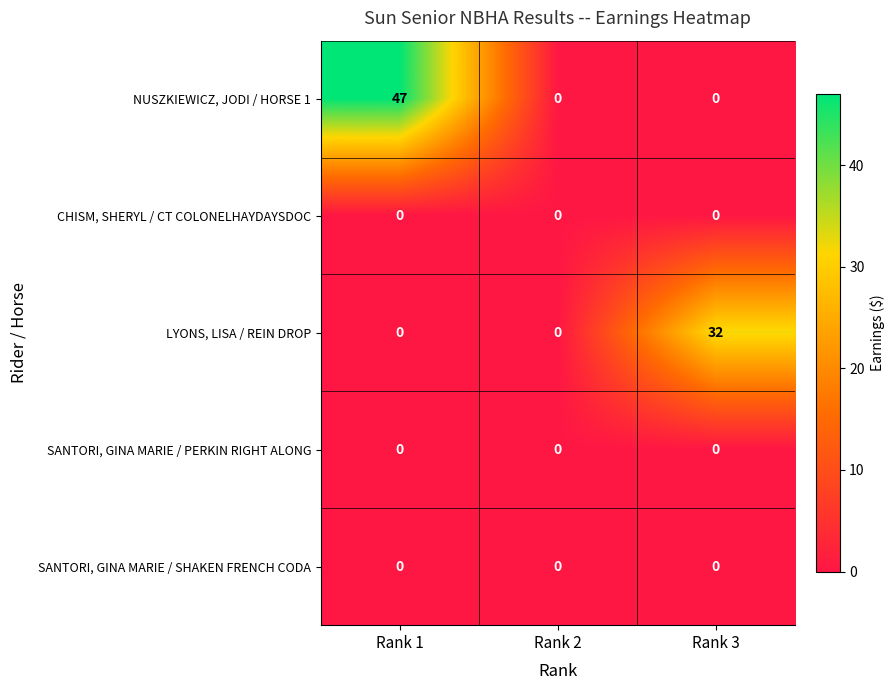

At which category does the chart reach its peak across all series?

Rank 1